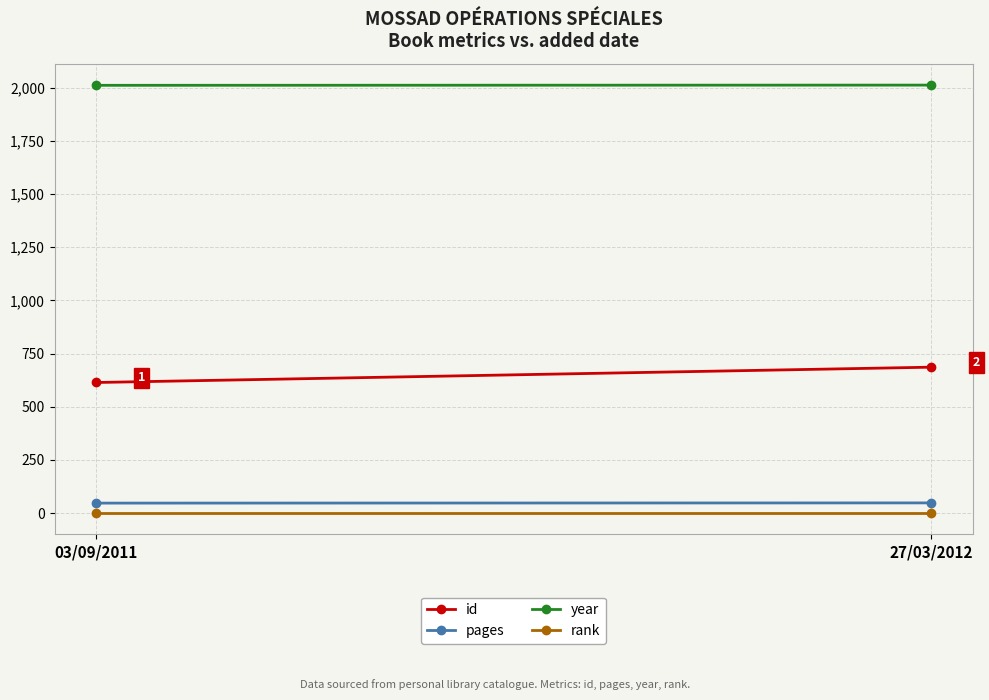

Count the number of data series in this chart.

4